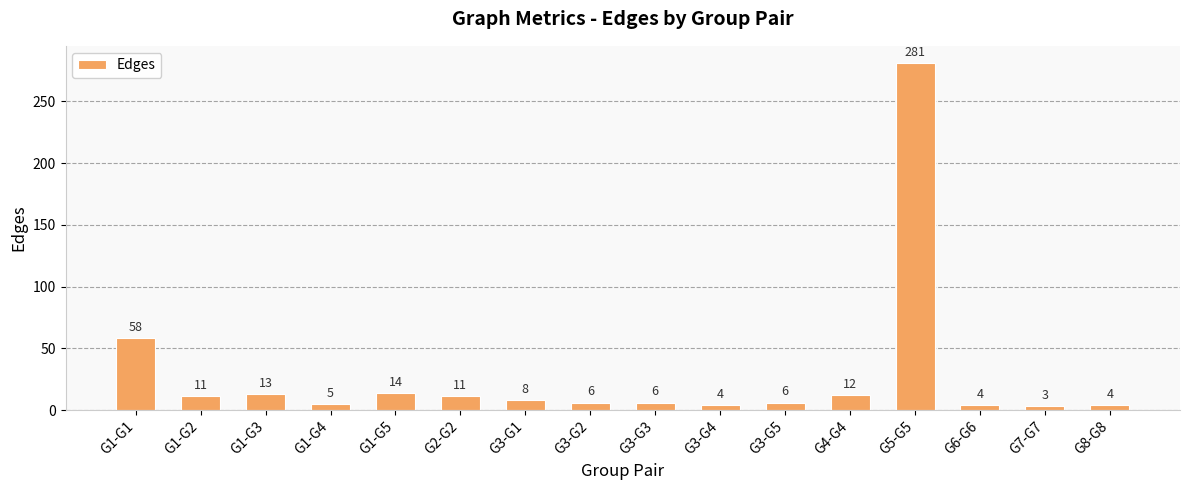

What is the approximate value at G6-G6, to the nearest 5?

5